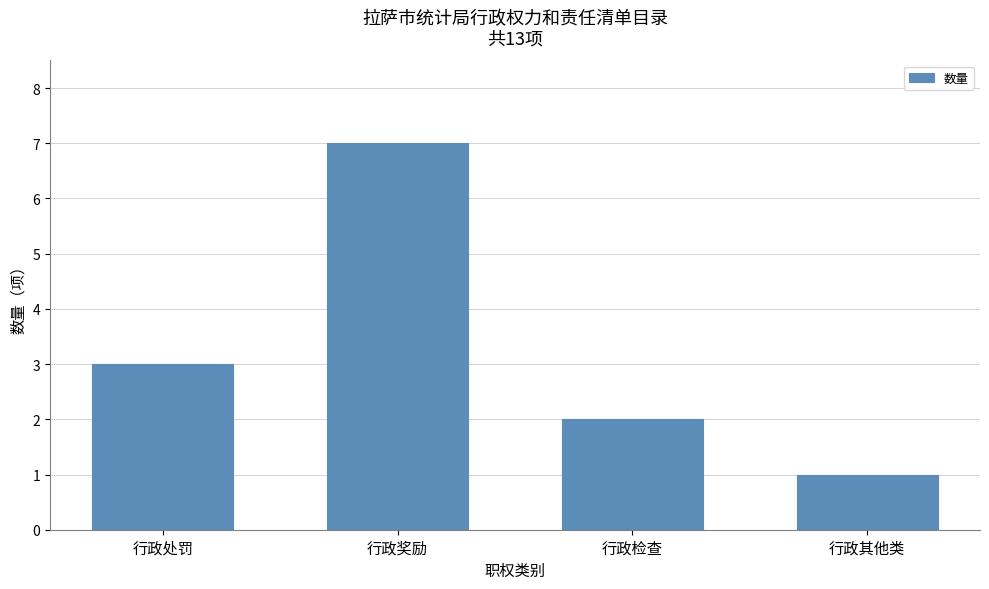

How many data points are less than 3?

2